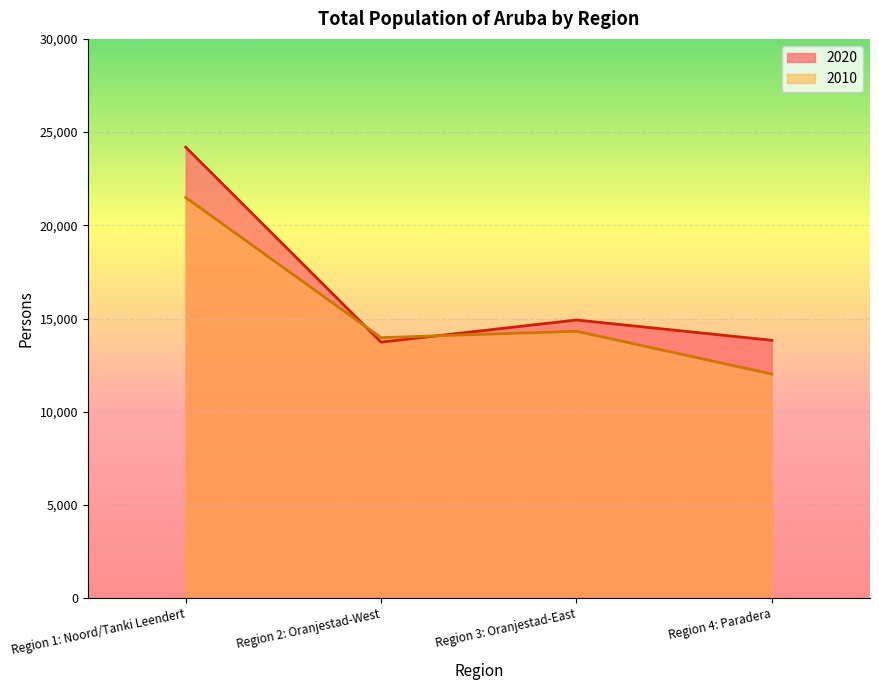

List the labels in order of 2010 value, largest first.

Region 1: Noord/Tanki Leendert, Region 3: Oranjestad-East, Region 2: Oranjestad-West, Region 4: Paradera